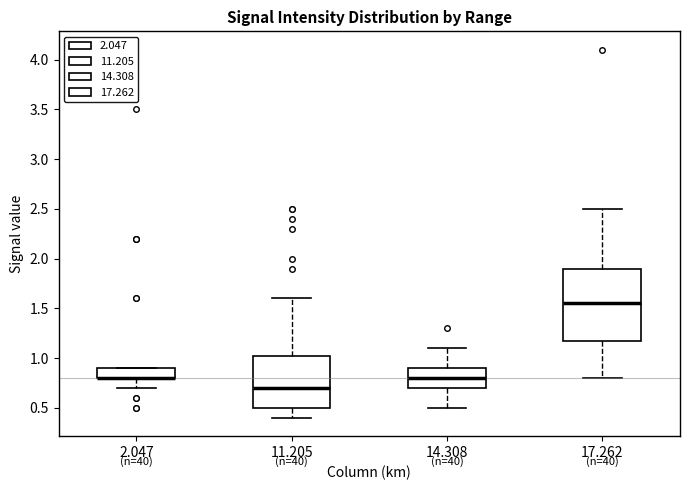

Reading left to right, read every box against the y-axis: the position of its median line, the range the box covers, and the ends of its whiskers. The values are not printed on the chart, so give them approximately, as read against the axis.

2.047: median 0.80 (drawn on the box's lower edge), box 0.80 to 0.90, whiskers 0.70 to 0.90
11.205: median 0.70, box 0.50 to 1.05, whiskers 0.40 to 1.60
14.308: median 0.80, box 0.70 to 0.90, whiskers 0.50 to 1.10
17.262: median 1.55, box 1.20 to 1.90, whiskers 0.80 to 2.50